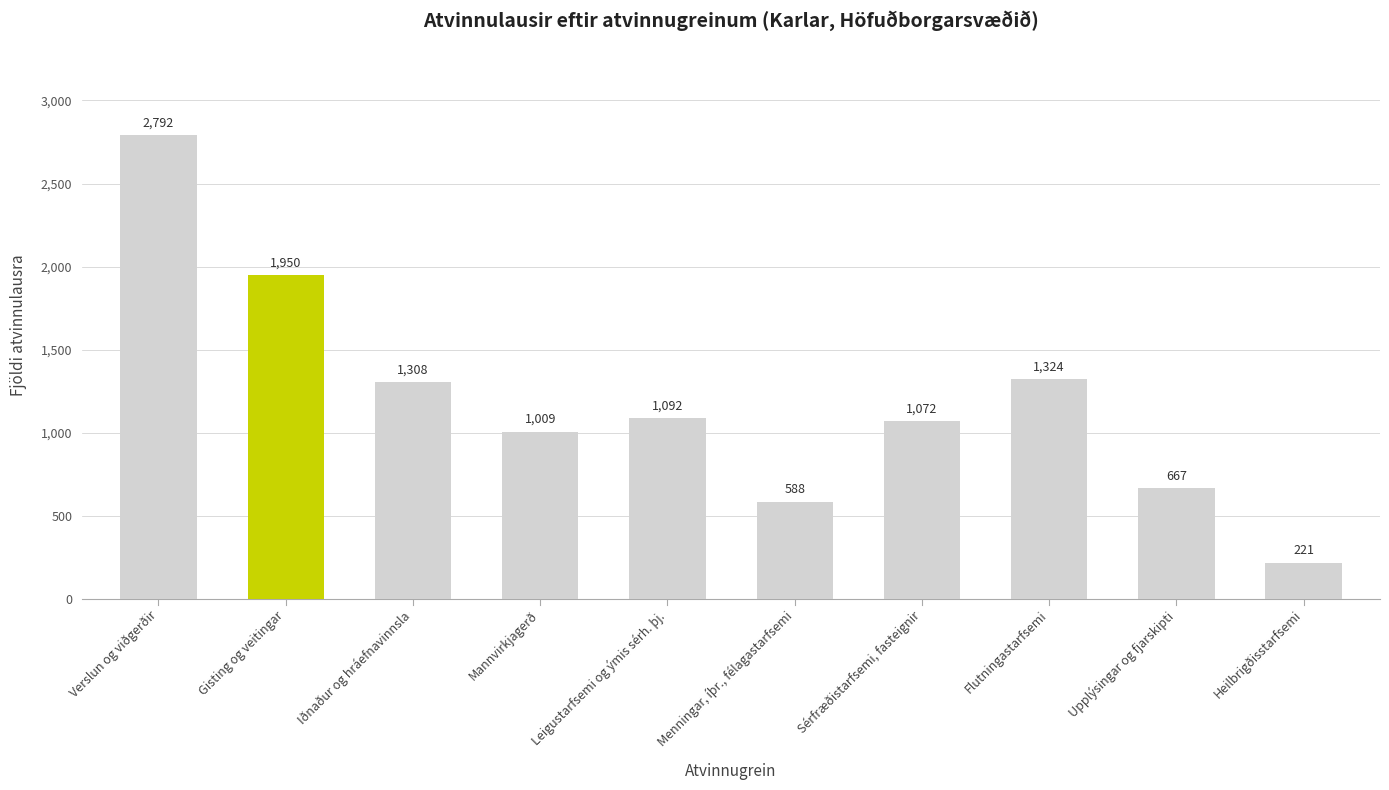

What is the label of the 1st bar from the left?

Verslun og viðgerðir